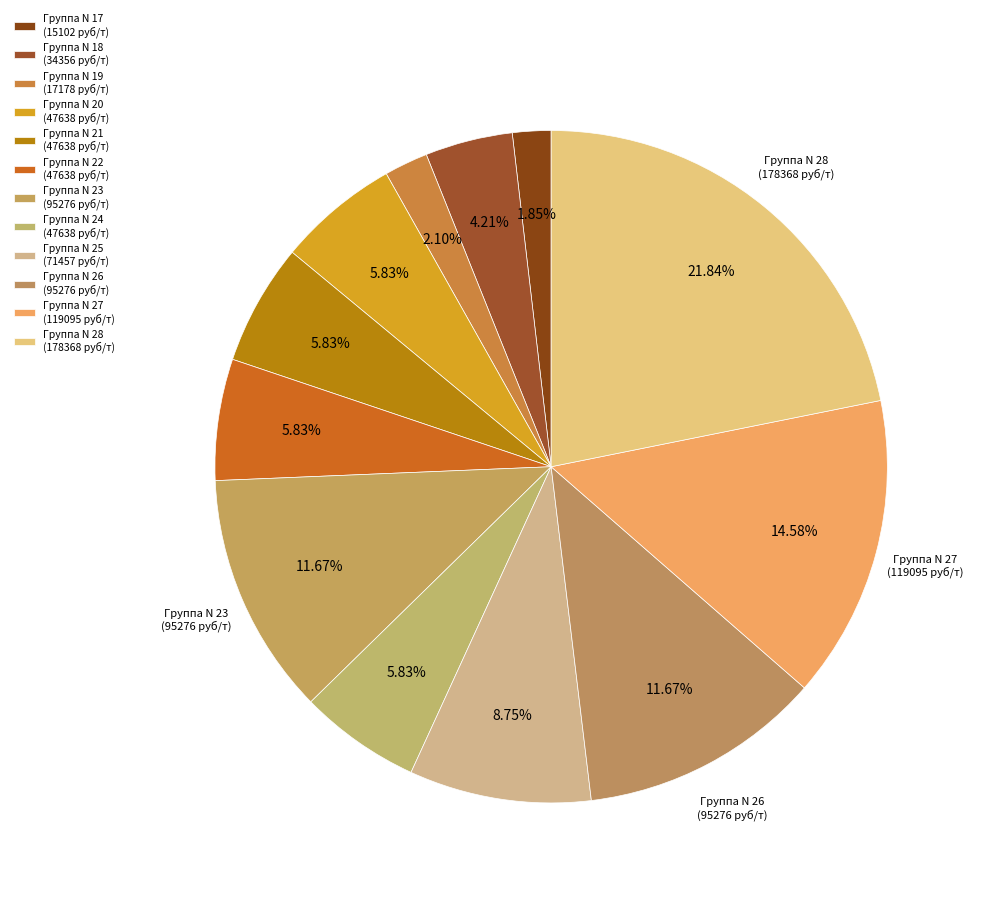

Rank the categories by value from lowest to highest.

Группа N 17, Группа N 19, Группа N 18, Группа N 20, Группа N 21, Группа N 22, Группа N 24, Группа N 25, Группа N 23, Группа N 26, Группа N 27, Группа N 28